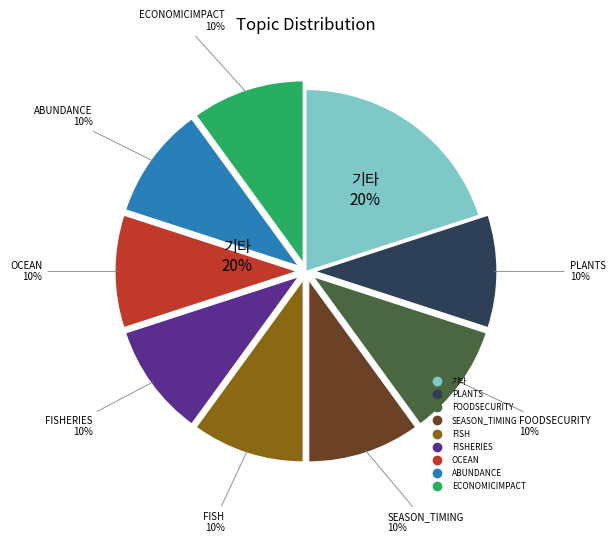

Count the number of slices in the pie.

9